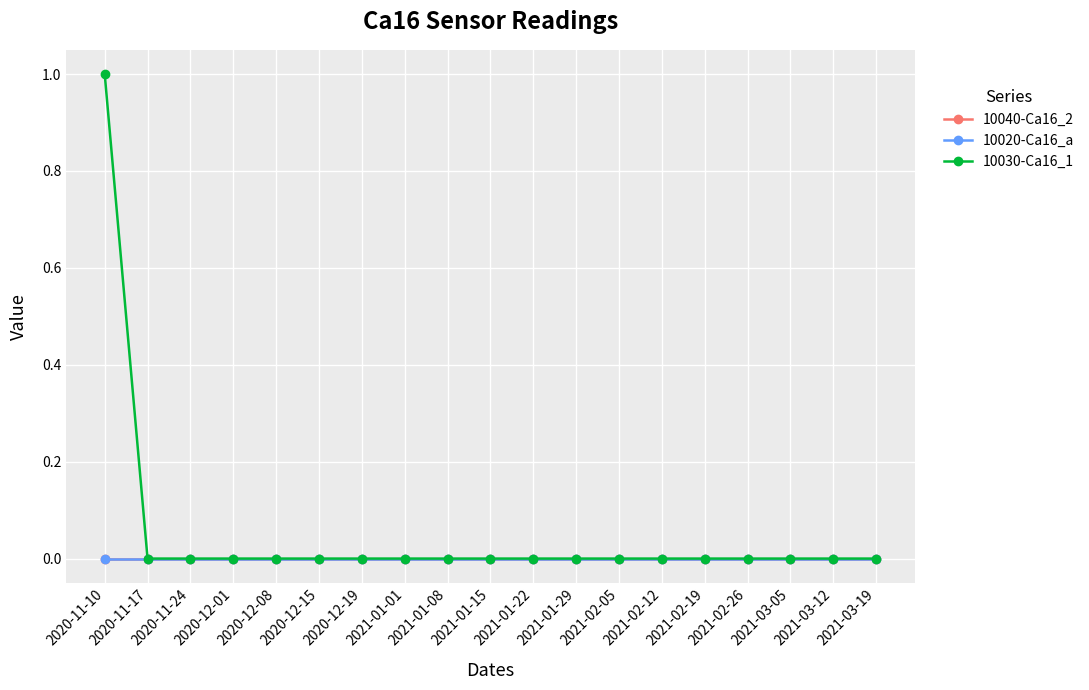

How many lines are shown in the chart?

3